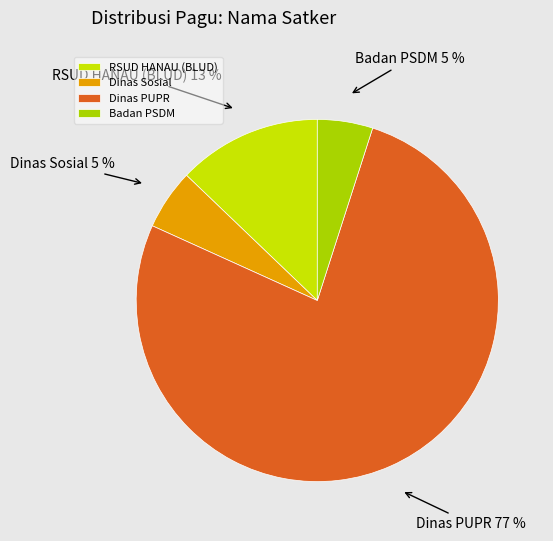

Which slice is the largest?

Dinas PUPR